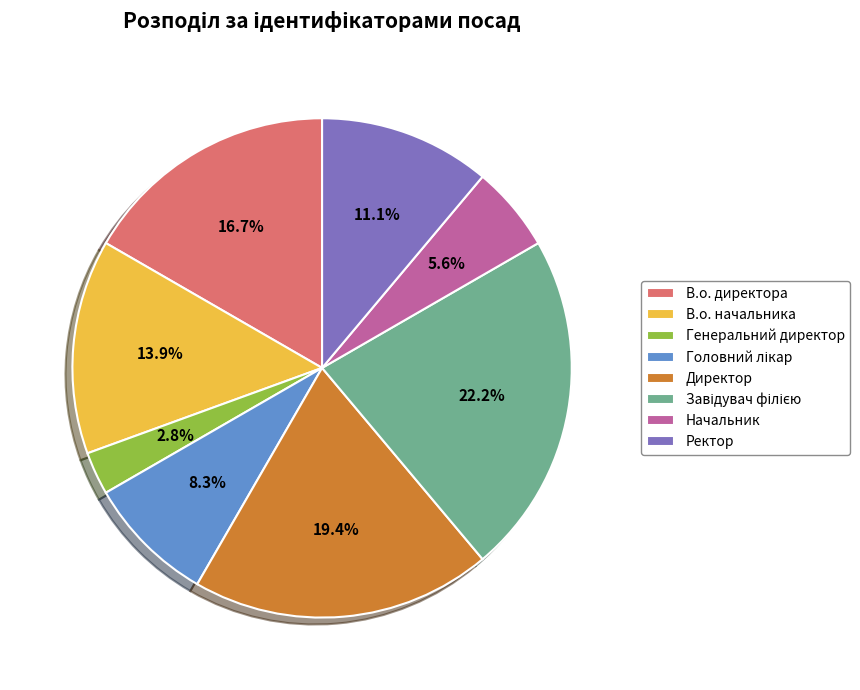

Does В.о. начальника represent more than half of the total?

No